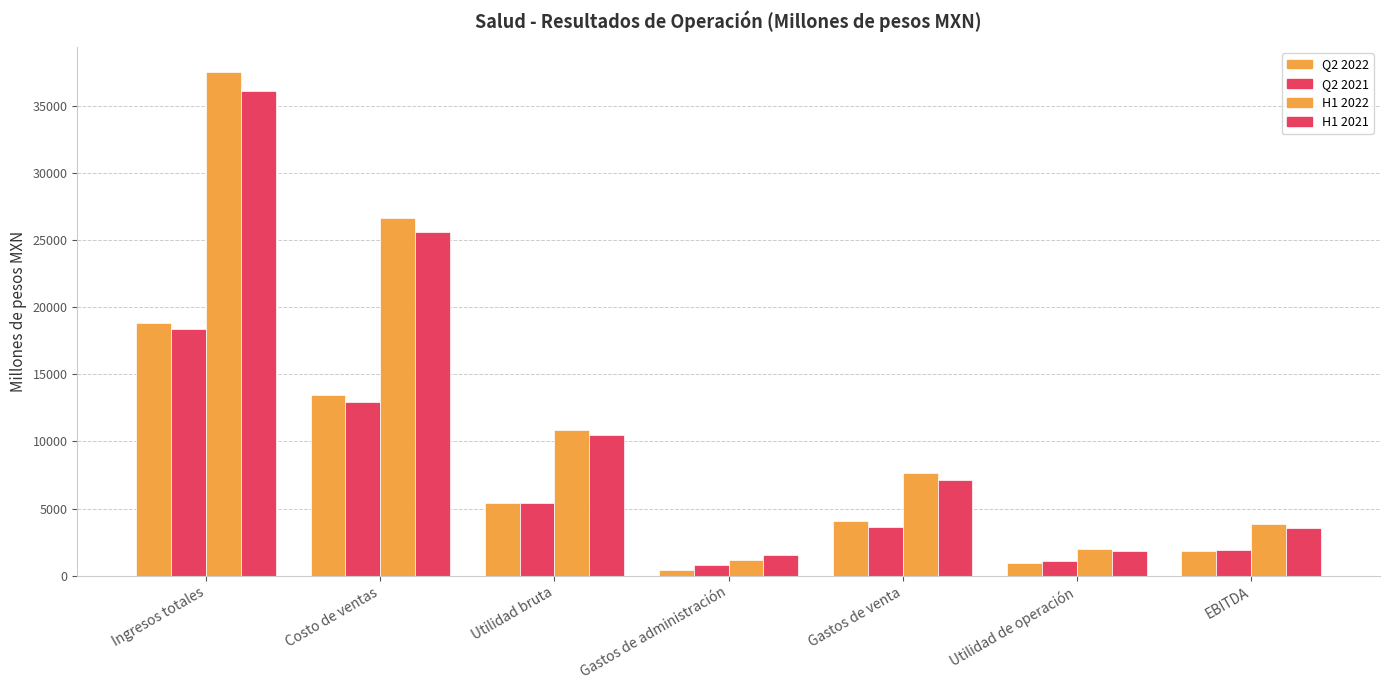

At which label is Q2 2022 closest to 9632?

Costo de ventas